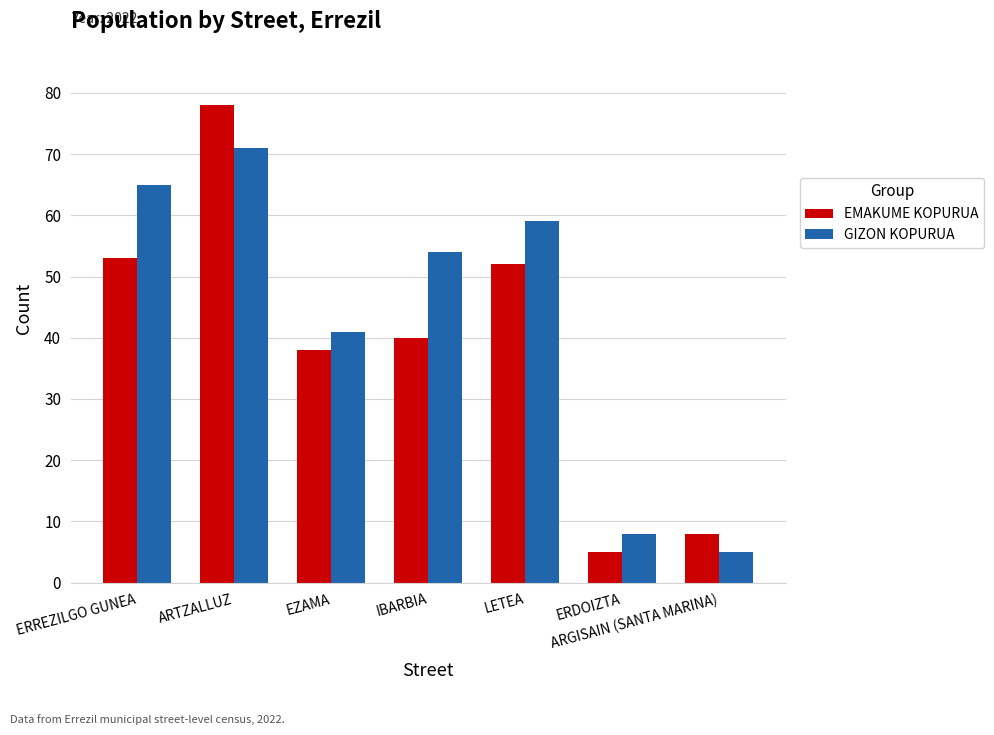

At which category is the sum across all series the highest?

ARTZALLUZ